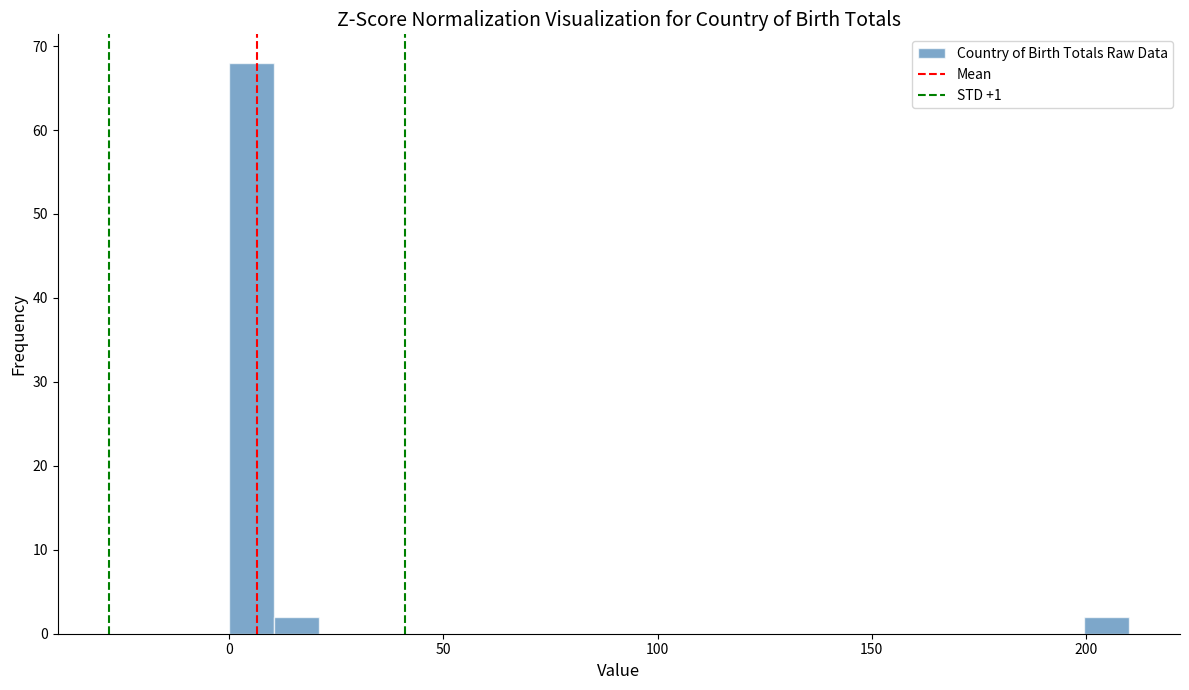

Read against the x-axis, roughly where is the centre of the tallest bar?

5